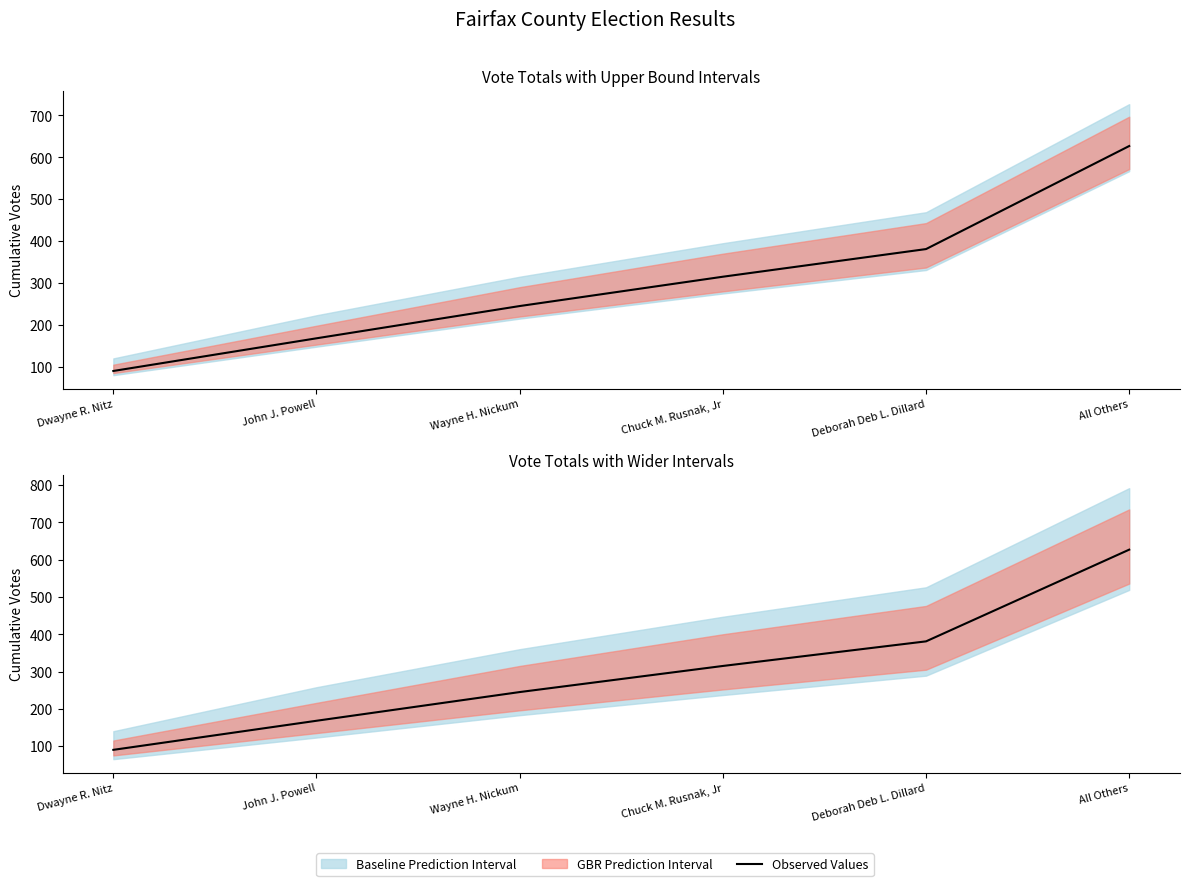

True or false: the data has more than 1 interior local peaks.

False